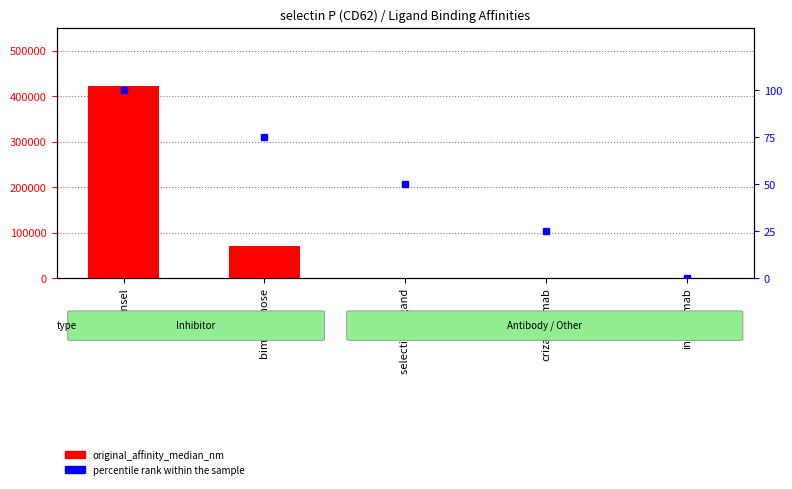

Which series has the largest range (max minus min)?

original_affinity_median_nm